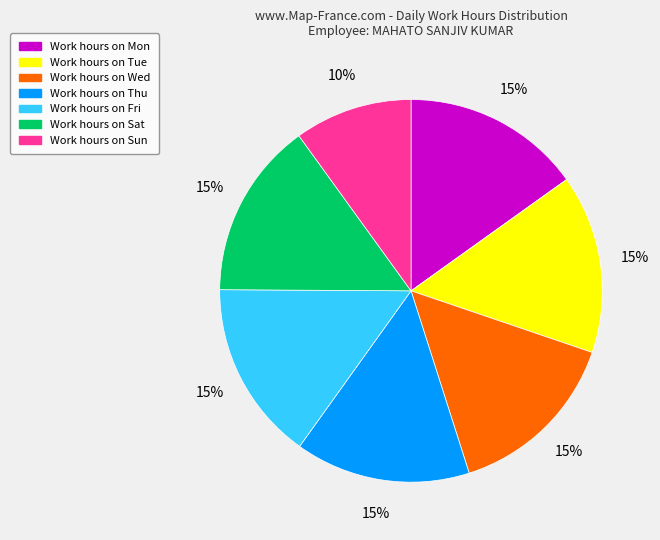

To the nearest percent, what is the average slice percentage?

14%